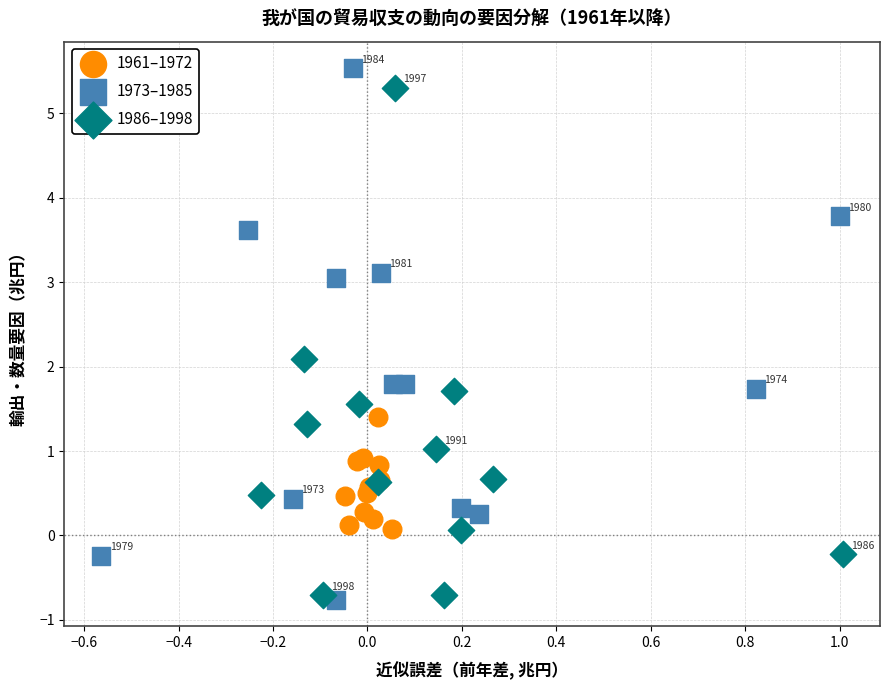

Which series reaches the maximum Y coordinate?

1973–1985